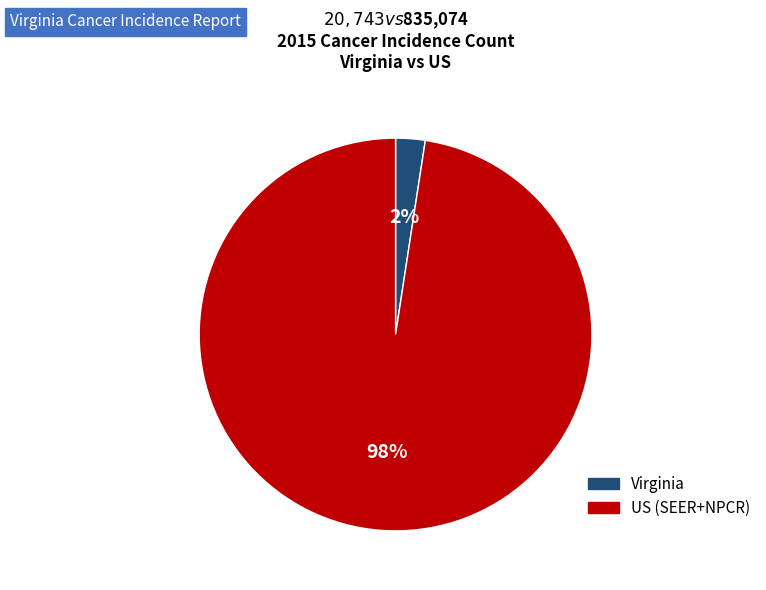

True or false: US (SEER+NPCR) accounts for 98% of the total.

True